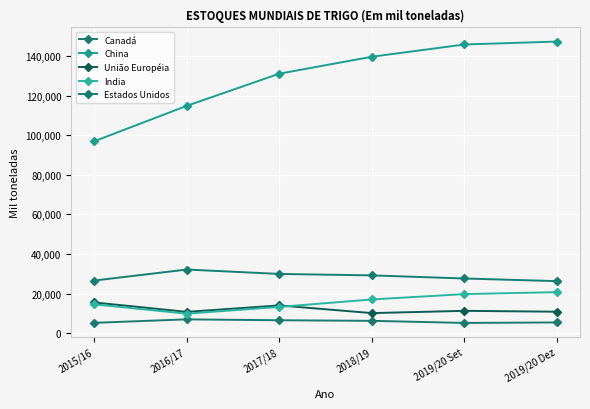

True or false: União Européia and China intersect in this chart.

False